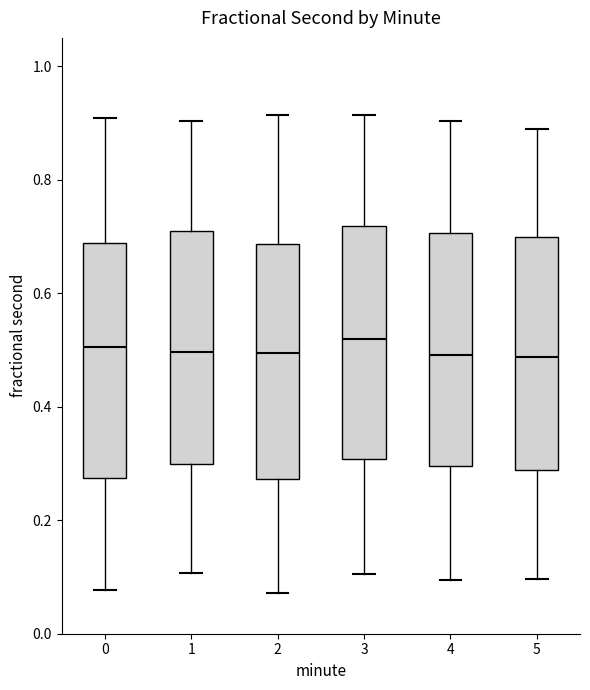

Where does the lower whisker of the box at x = 3 end on the y-axis? The values are not printed on the chart, so give them approximately, as read against the axis.

0.10